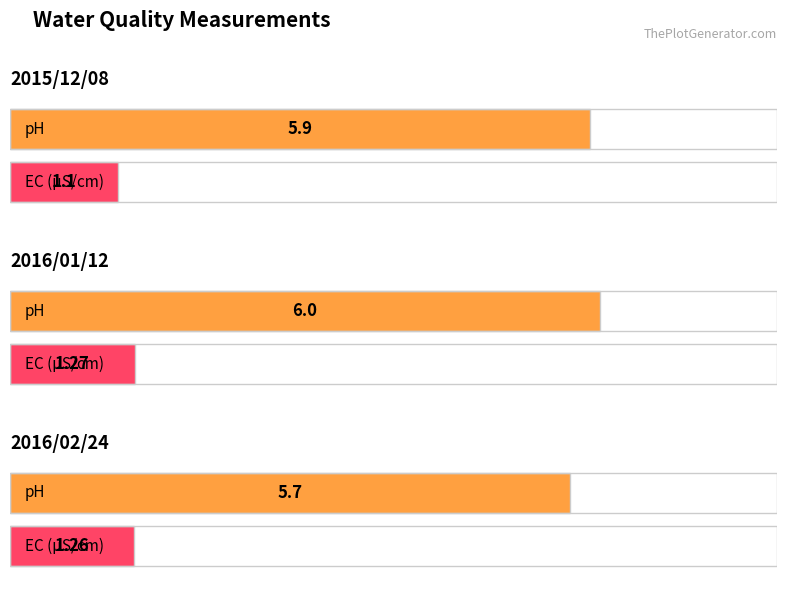

At how many categories does at least one series exceed 3?

3